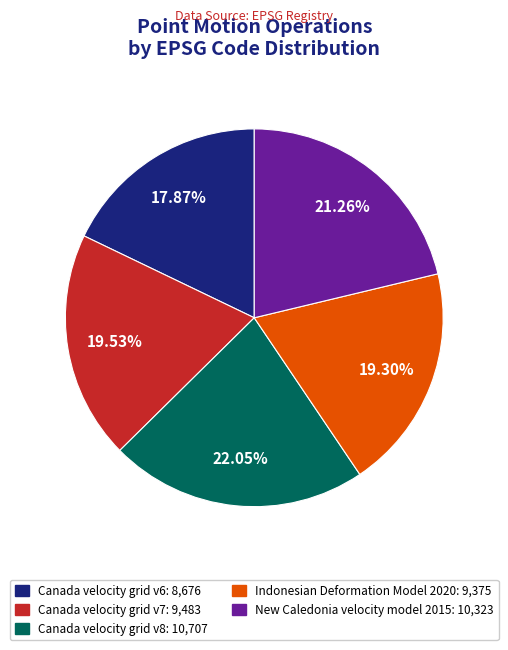

Approximately how many times larger is the value at New Caledonia velocity model 2015 compared to Canada velocity grid v6?

1.2